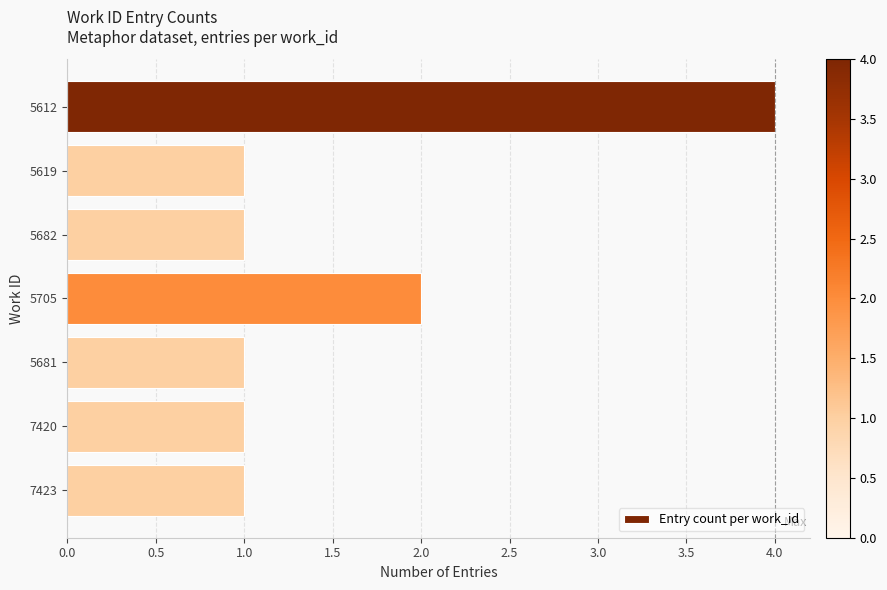

Between 7420 and 5705, which is larger?

5705